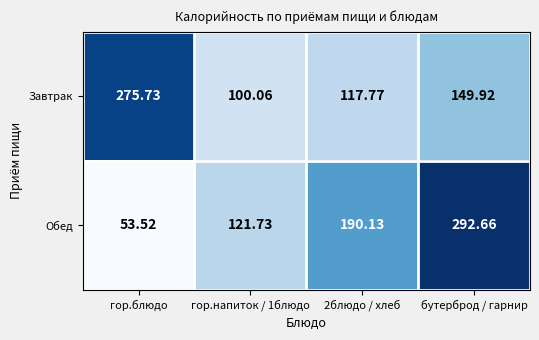

Which series has the widest spread of values?

Обед